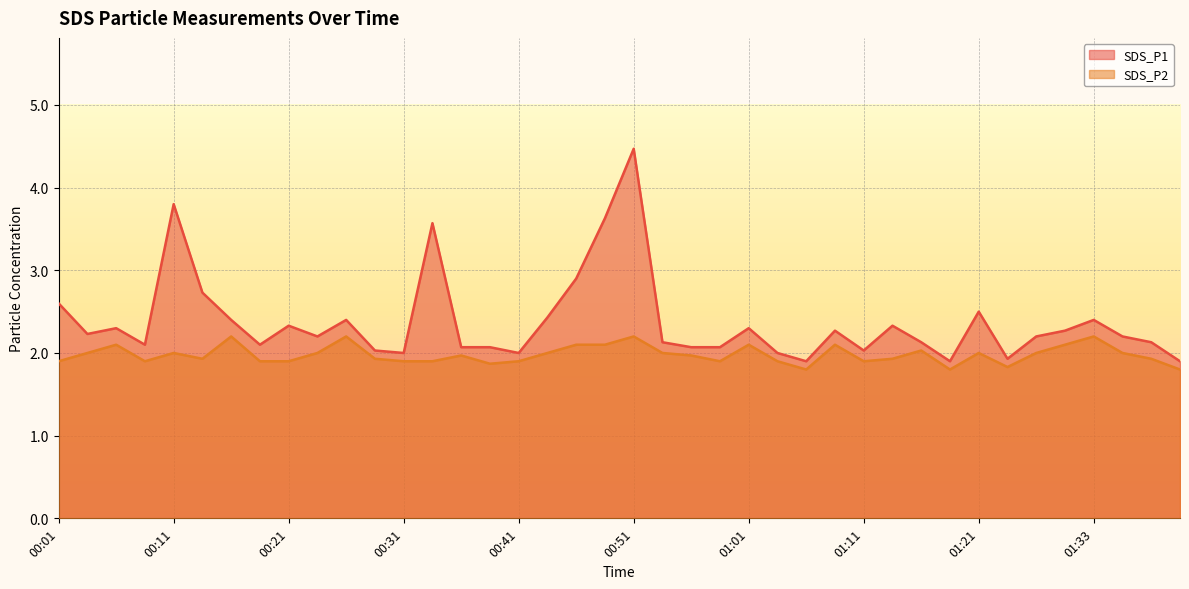

What is the difference between the SDS_P1 values at 01:11 and 01:01?

0.3